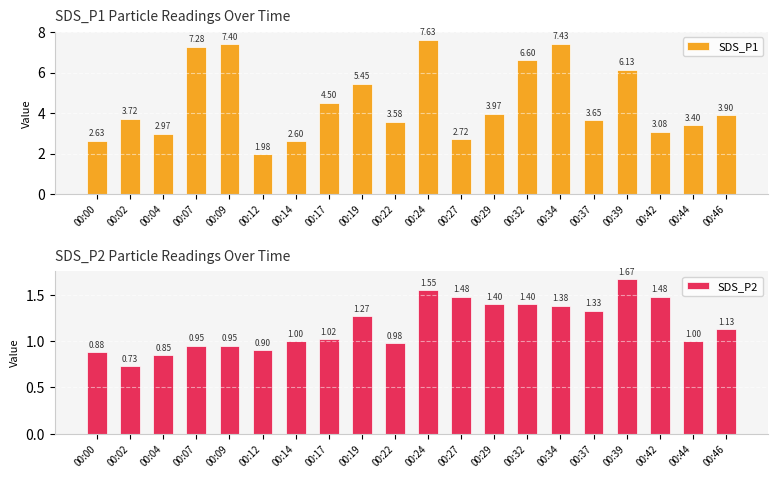

What is the maximum value shown in the chart?

7.6